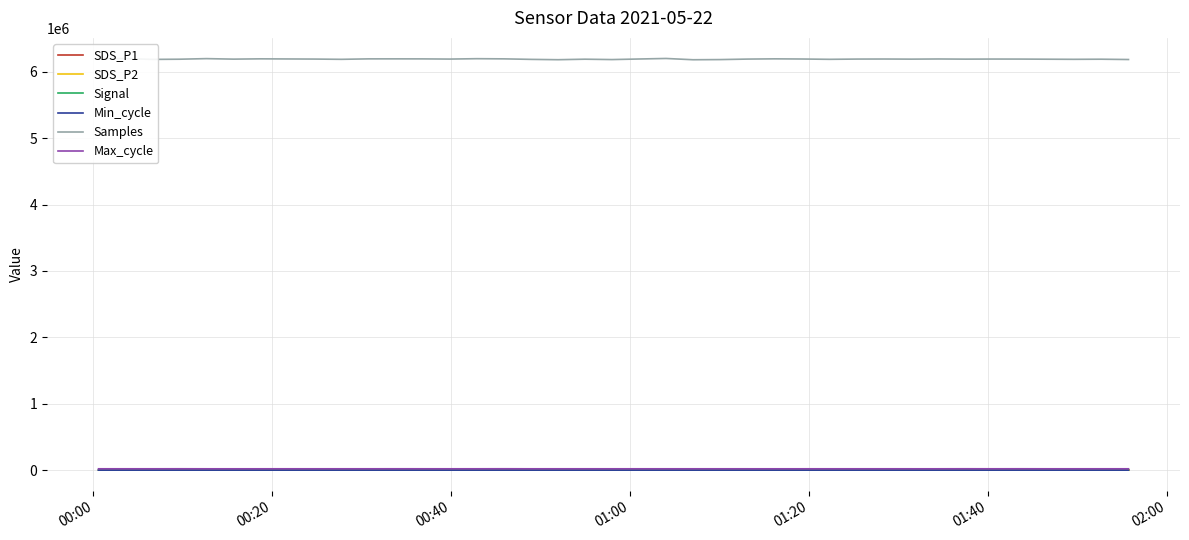

Which series has the widest spread of values?

Samples